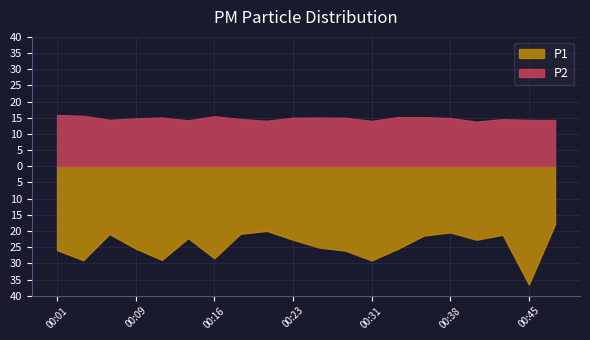

What is the sum of the P2 values at 00:21 and 00:26?

29.1